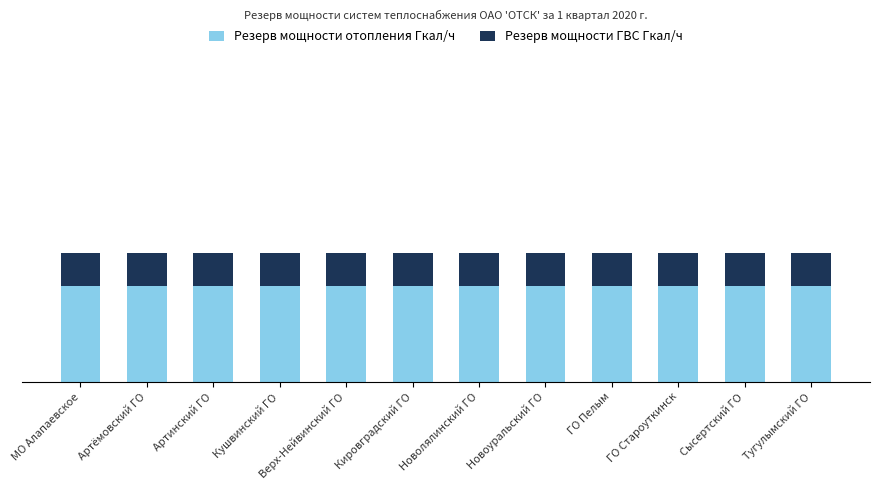

Which has a higher value, Артинский ГО or ГО Староуткинск?

Артинский ГО